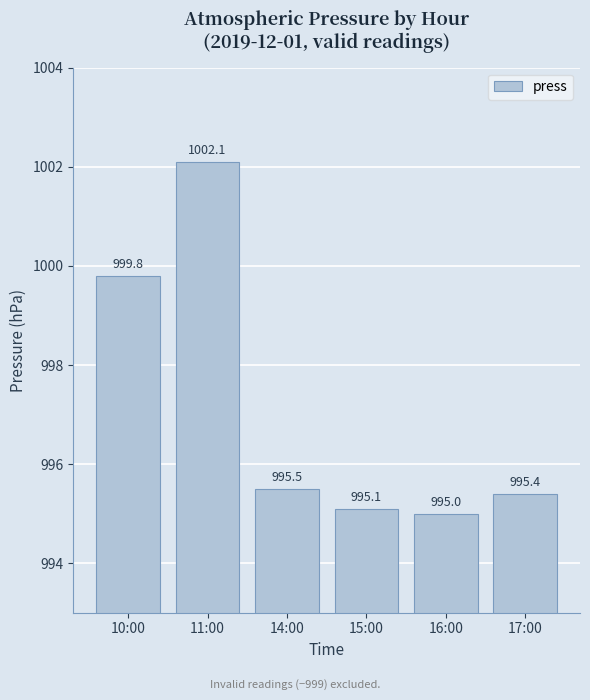

What position from the right is 15:00?

3